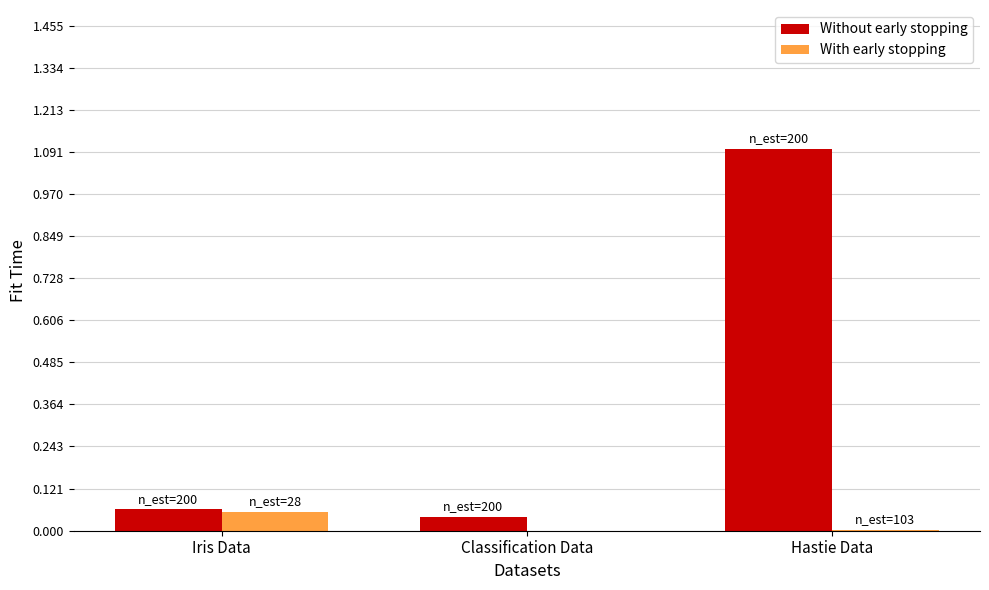

How many distinct data groups are displayed?

2